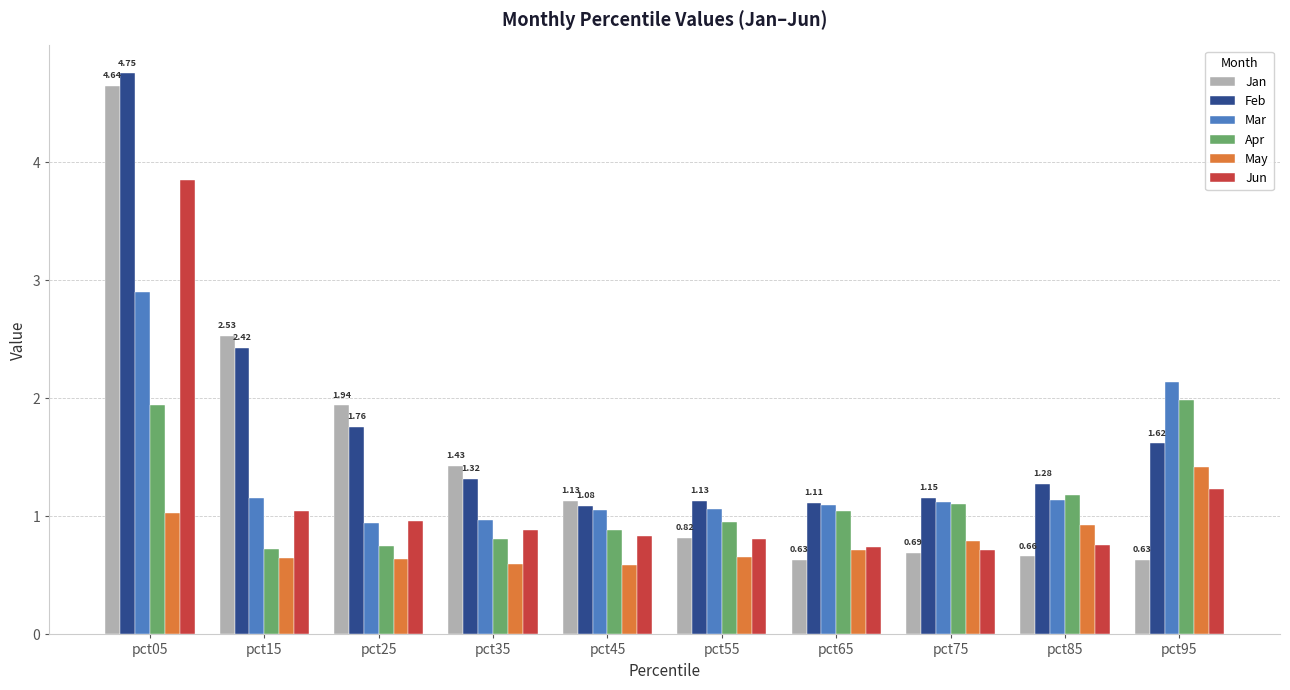

Is the value of May at pct75 greater than the value of Feb at pct45?

No